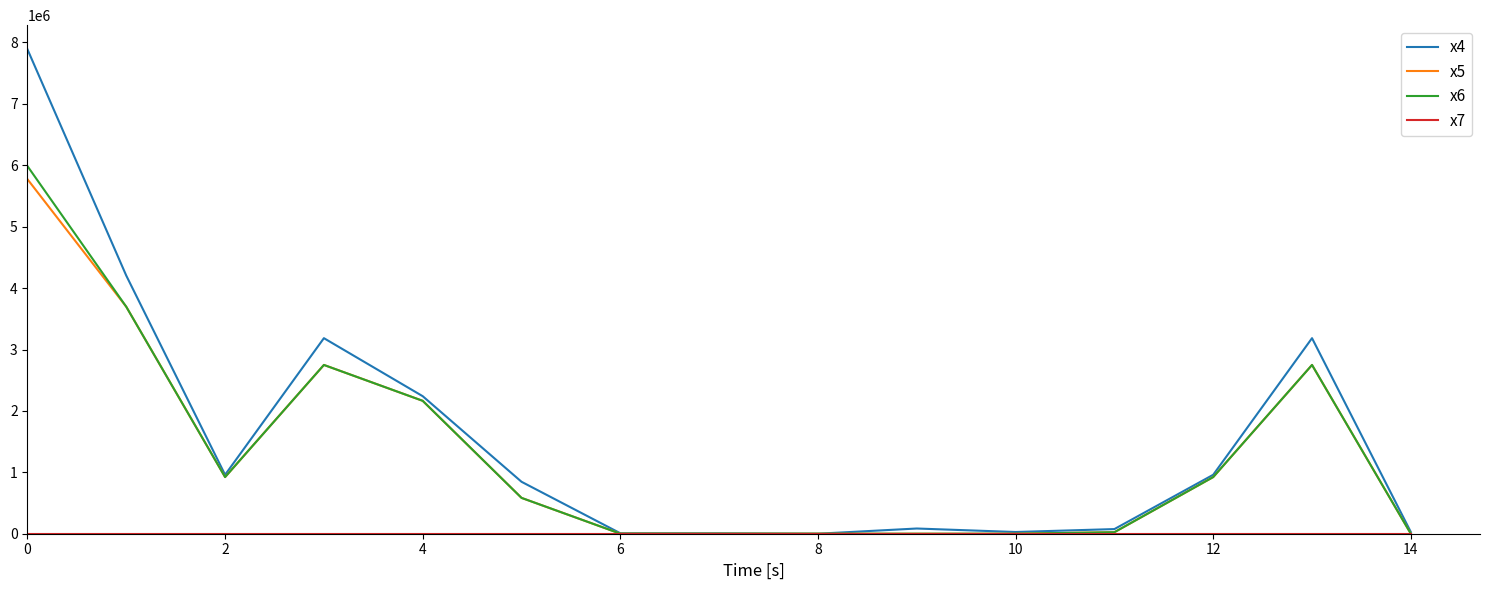

Which series has the largest range (max minus min)?

x4